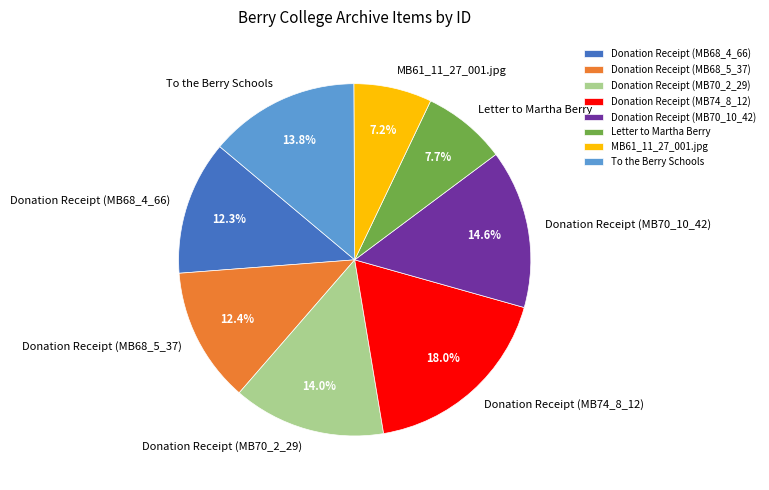

How many segments does this pie chart have?

8